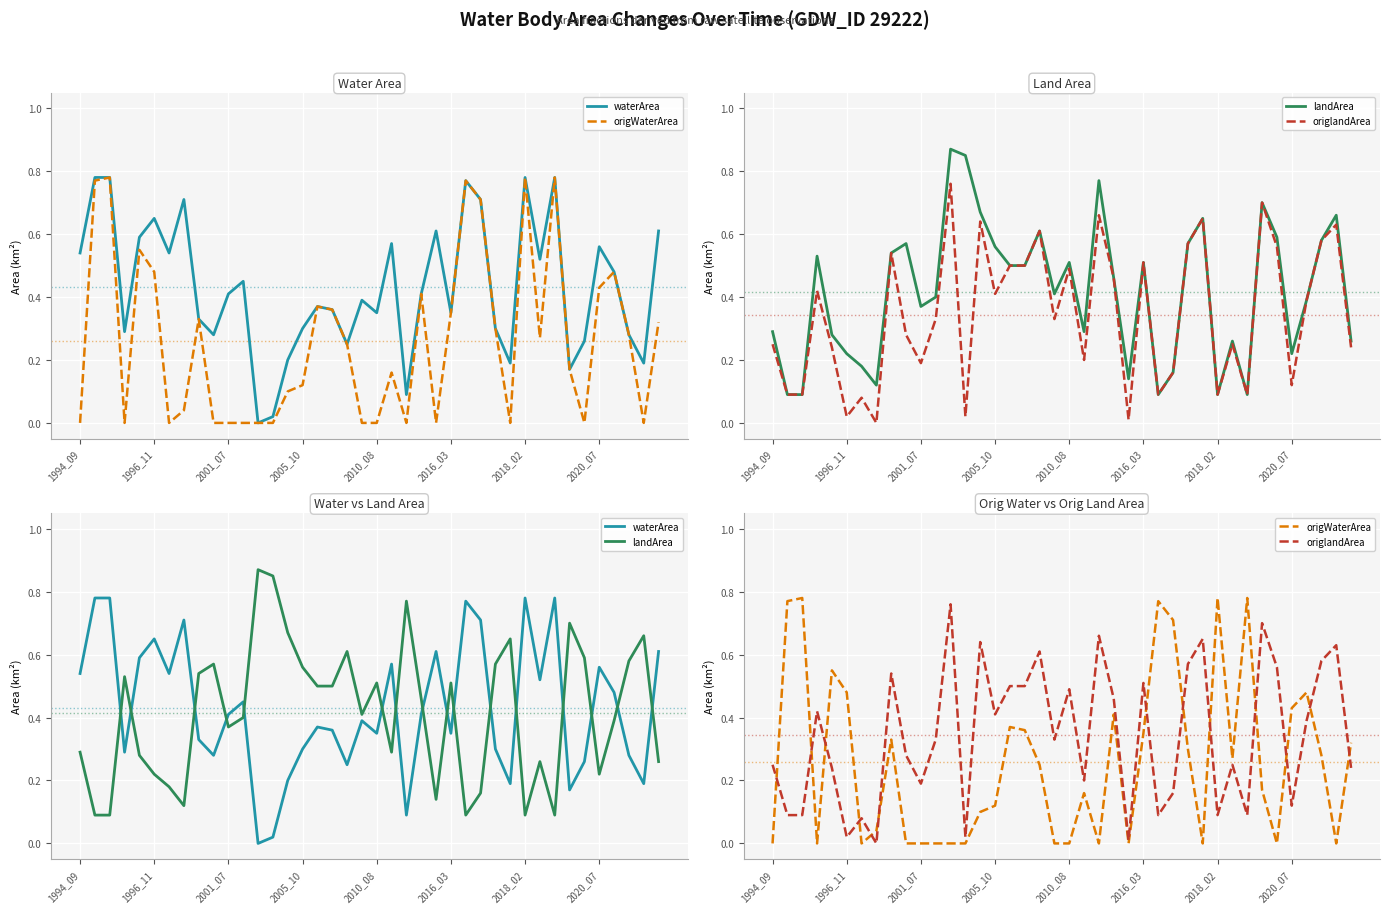

The value of landArea at 2018_02 is 0.1. True or false?

True